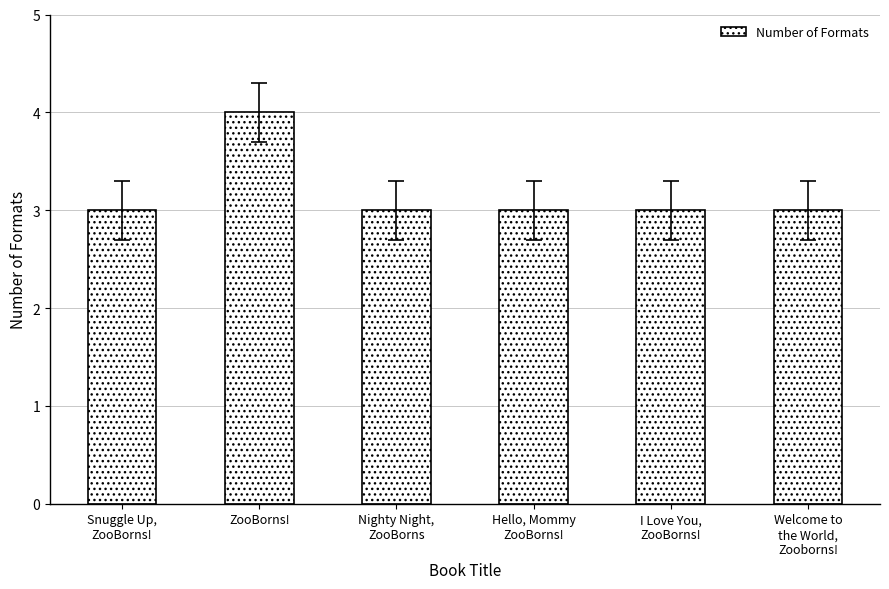

What is the difference between the maximum and minimum values?

1